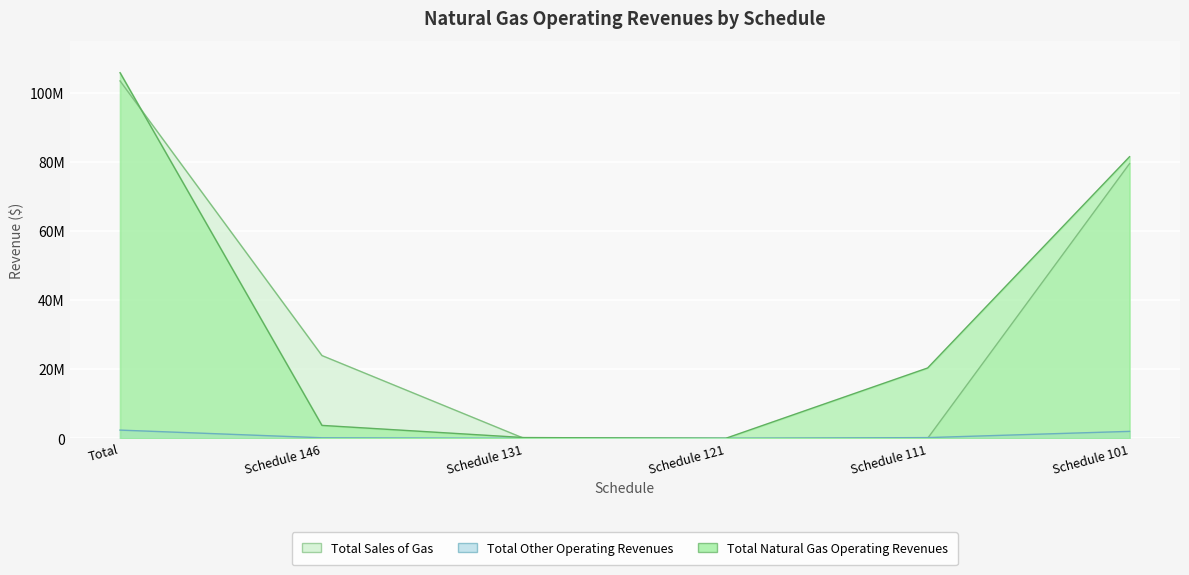

True or false: Total Natural Gas Operating Revenues and Total Other Operating Revenues intersect in this chart.

False